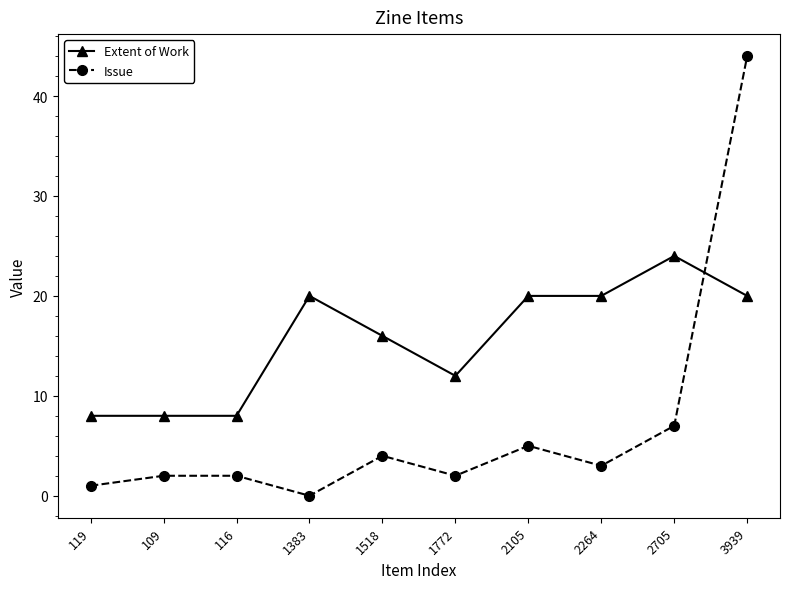

List the series in order of their peak value, lowest first.

Extent of Work, Issue